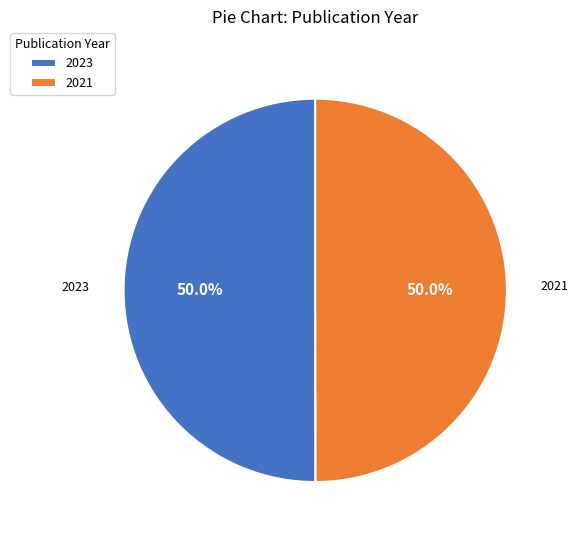

What is the total percentage of 2021 and 2023?

100.0%